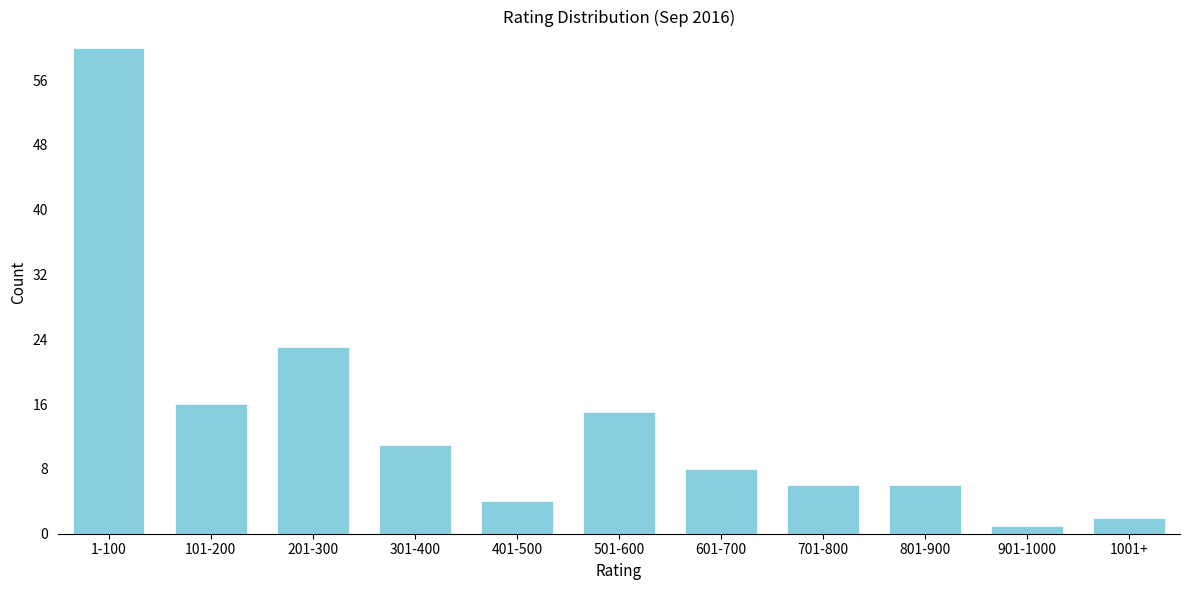

Reading right to left, transcribe all the data shown in this chart.

2	1	6	6	8	15	4	11	23	16	60